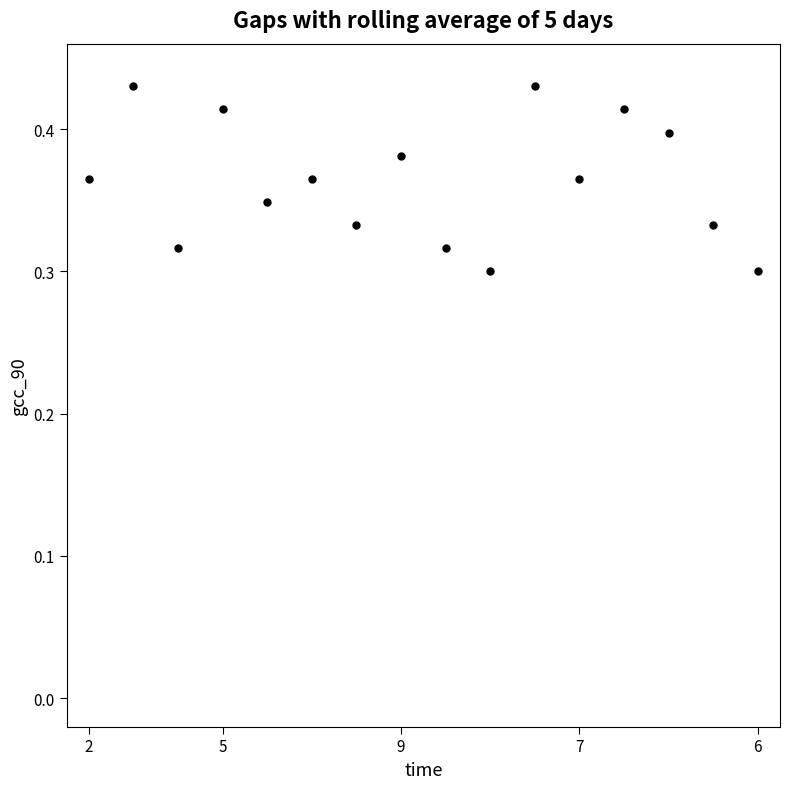

True or false: there are more than 0 points higher than both neighbors.

True